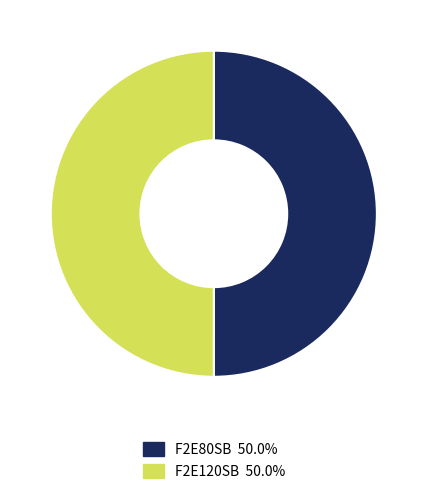

What is the ratio of the value at F2E80SB 50.0% to the value at F2E120SB 50.0%?

1.0